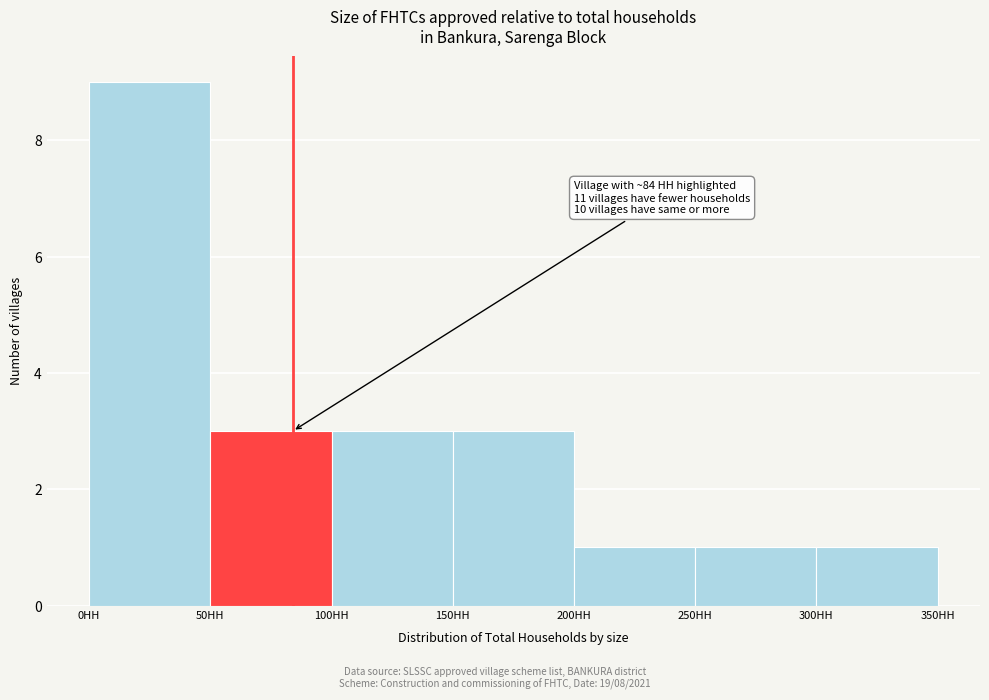

Which range on the x-axis has the tallest bar?

0 to 50